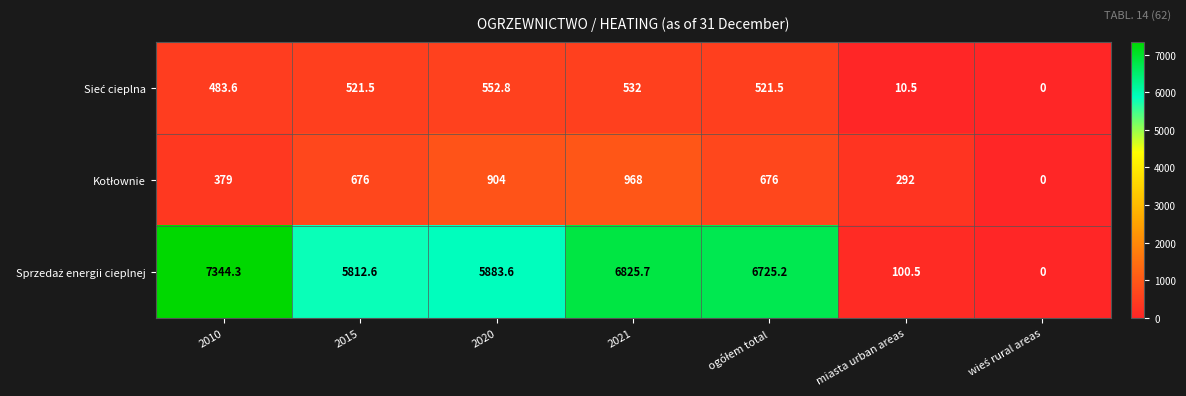

What is the spread (max minus min) of values at miasta urban areas?

281.5